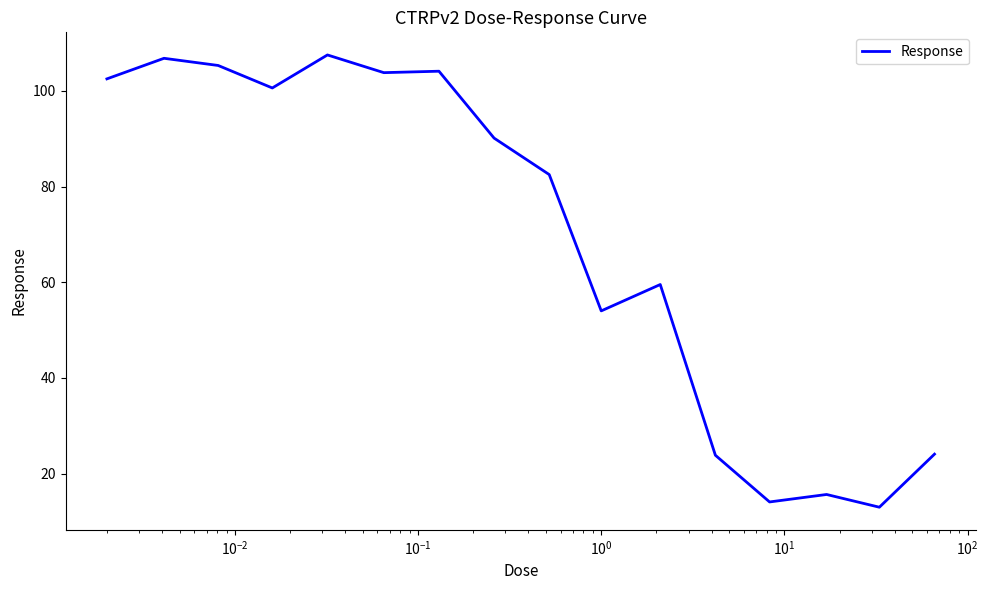

What is the difference between the maximum and minimum values?

94.5